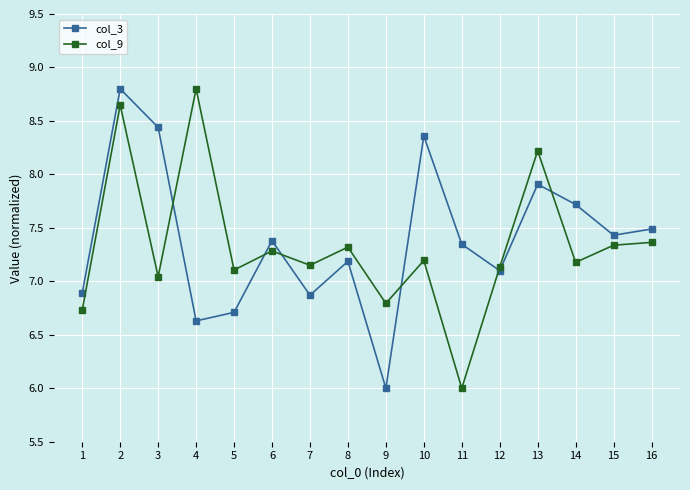

At which category does col_3 reach its first local peak?

2